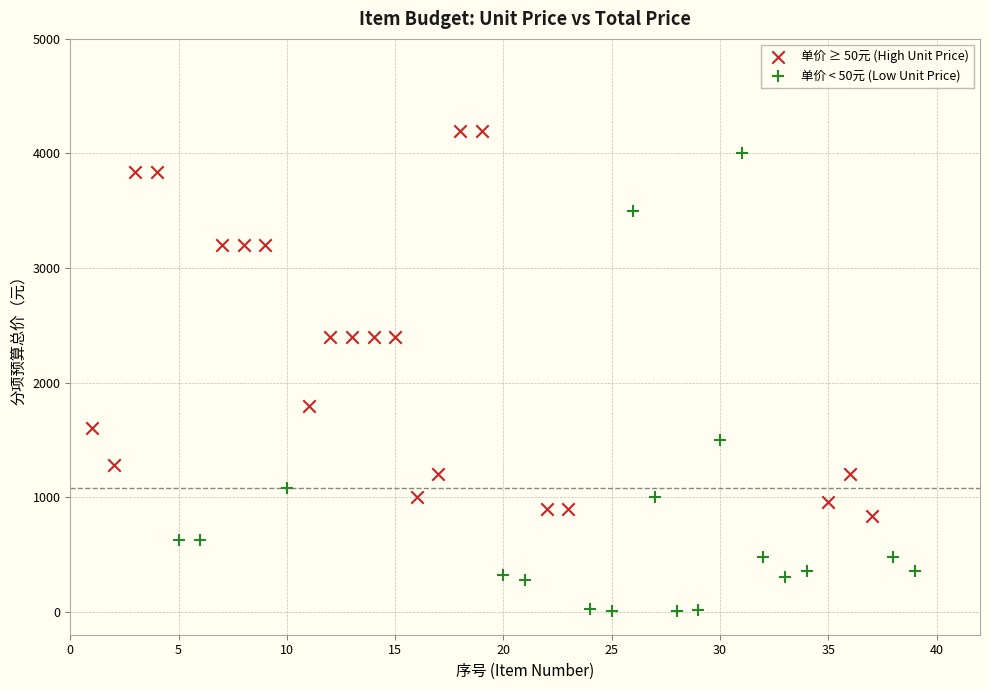

Which series has the widest spread of Y values?

单价 < 50元 (Low Unit Price)